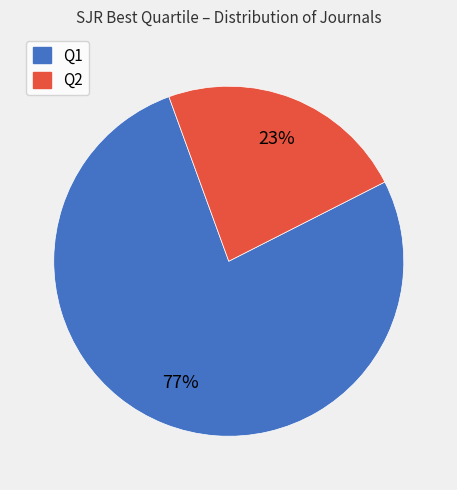

Is it true that Q2 is 9% of the pie?

False